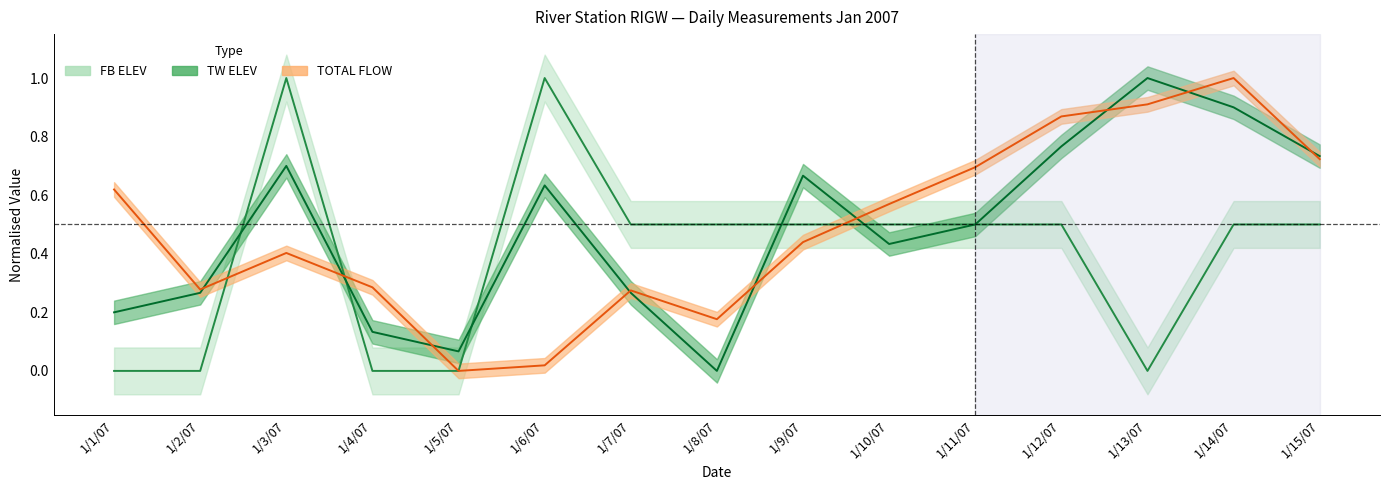

How many lines are shown in the chart?

3